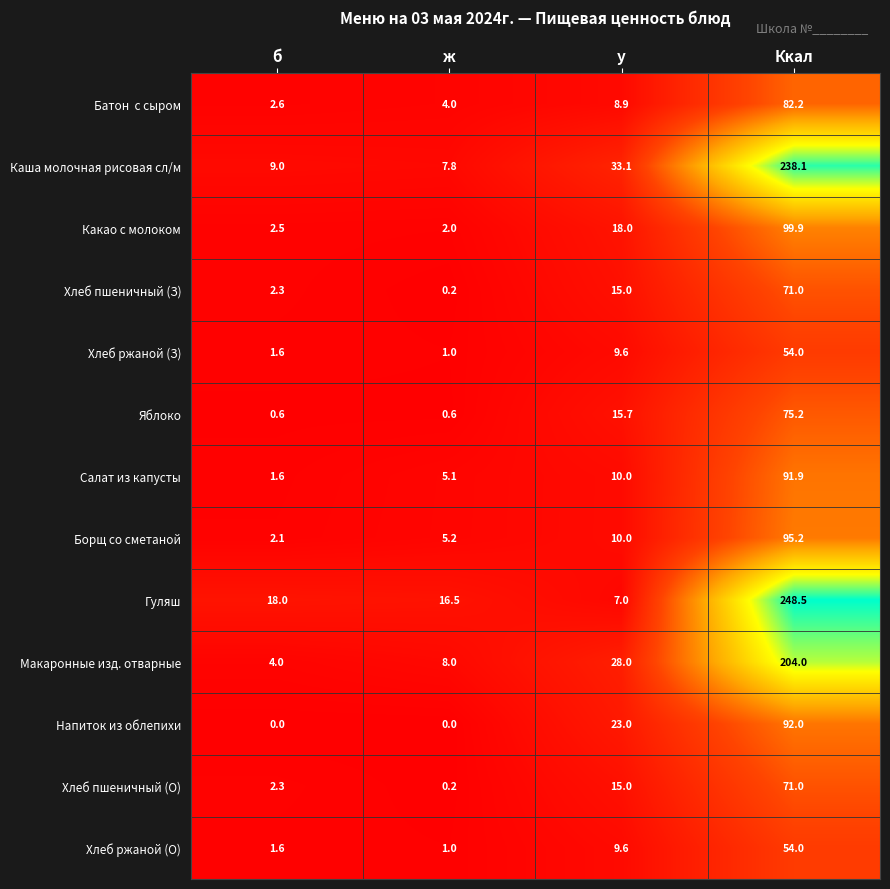

What is the greatest value displayed?

248.5